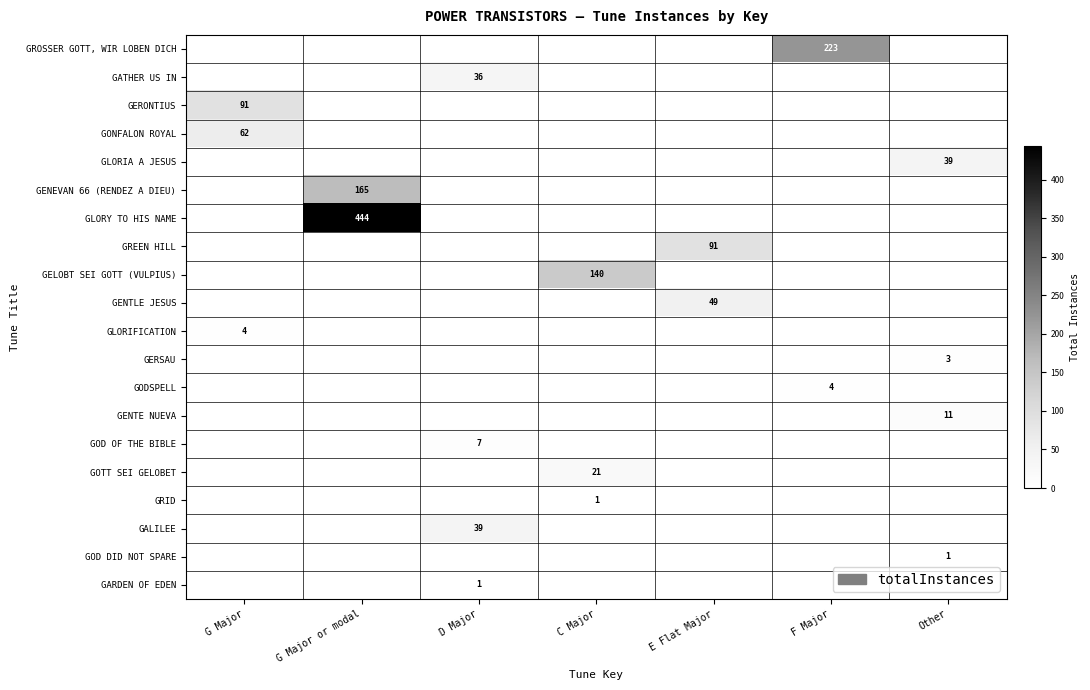

What is the difference between the highest and lowest values at G Major?

91